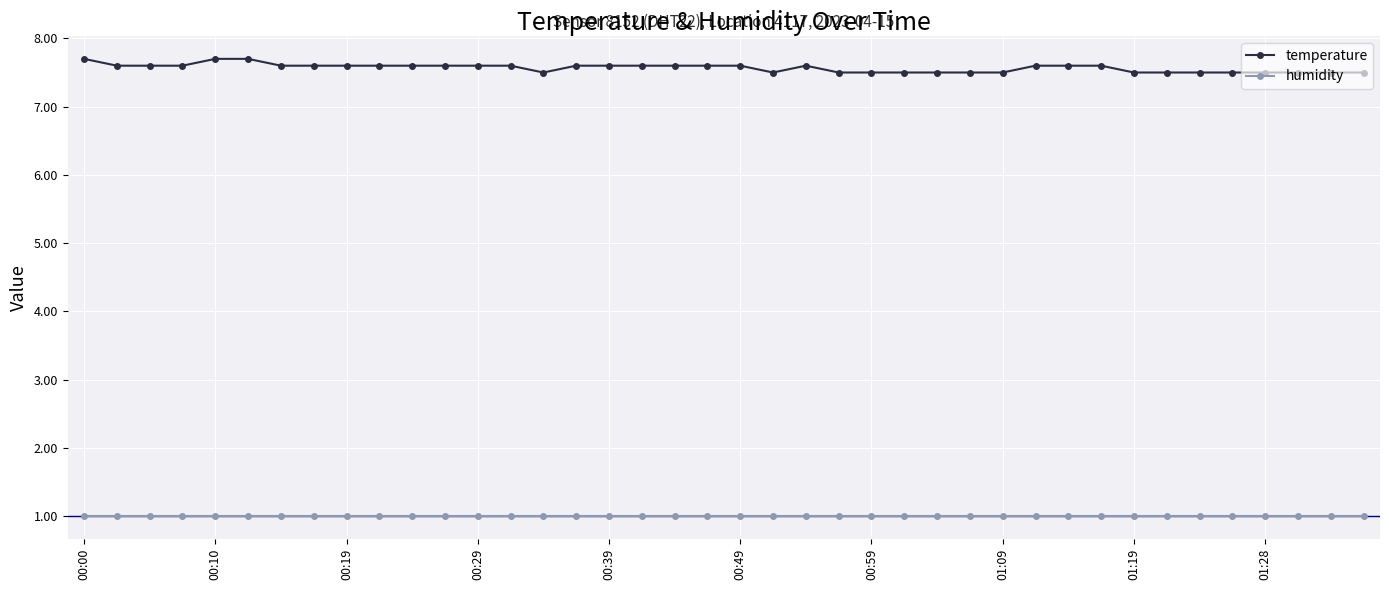

Does the chart have visible grid lines?

Yes